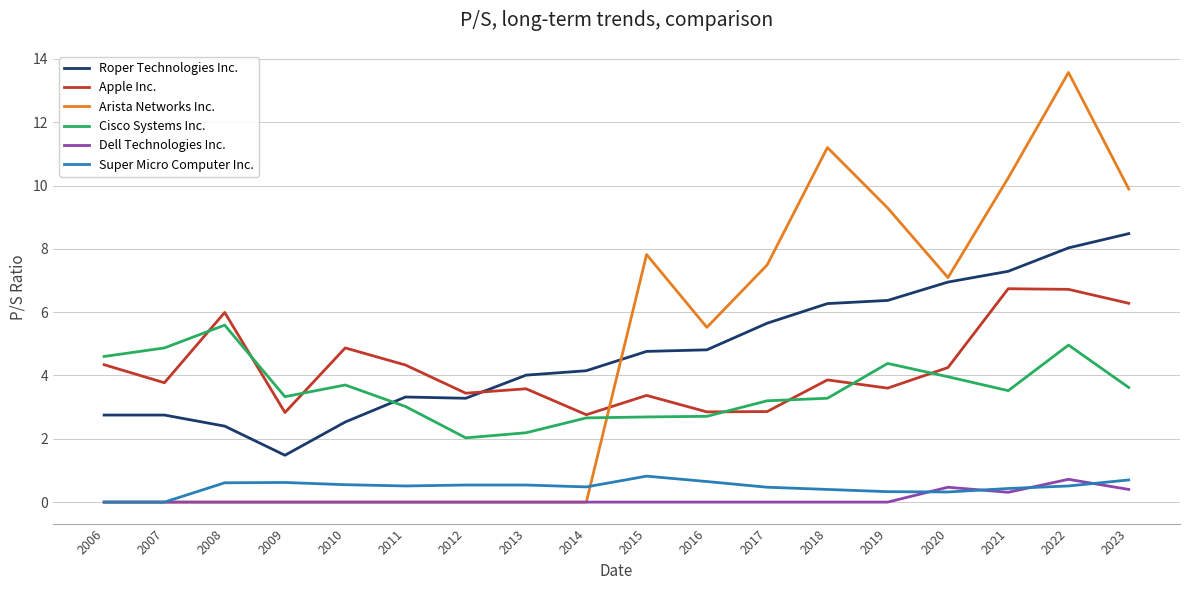

What is the maximum value for Dell Technologies Inc.?

0.7